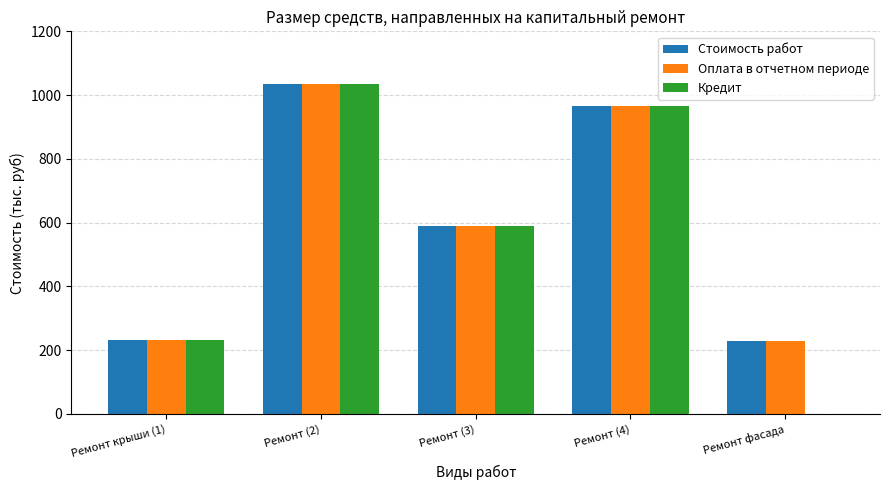

Is the value of Оплата в отчетном периоде at Ремонт фасада greater than the value of Кредит at Ремонт (2)?

No